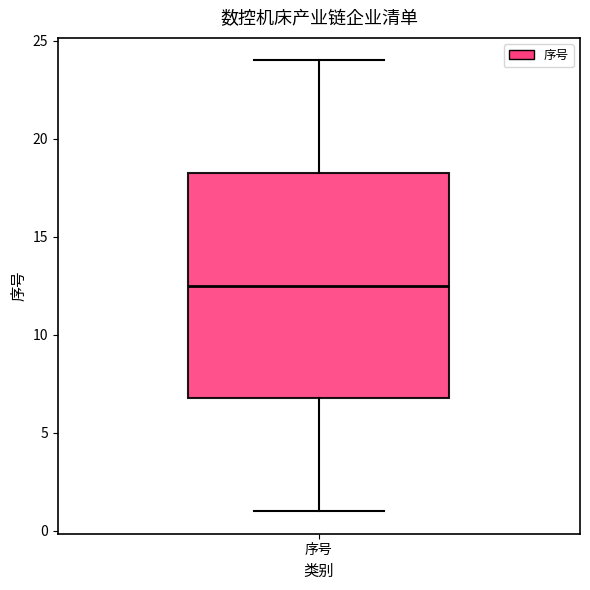

Where does the lower whisker of the box for 序号 end on the y-axis? The values are not printed on the chart, so give them approximately, as read against the axis.

1.0